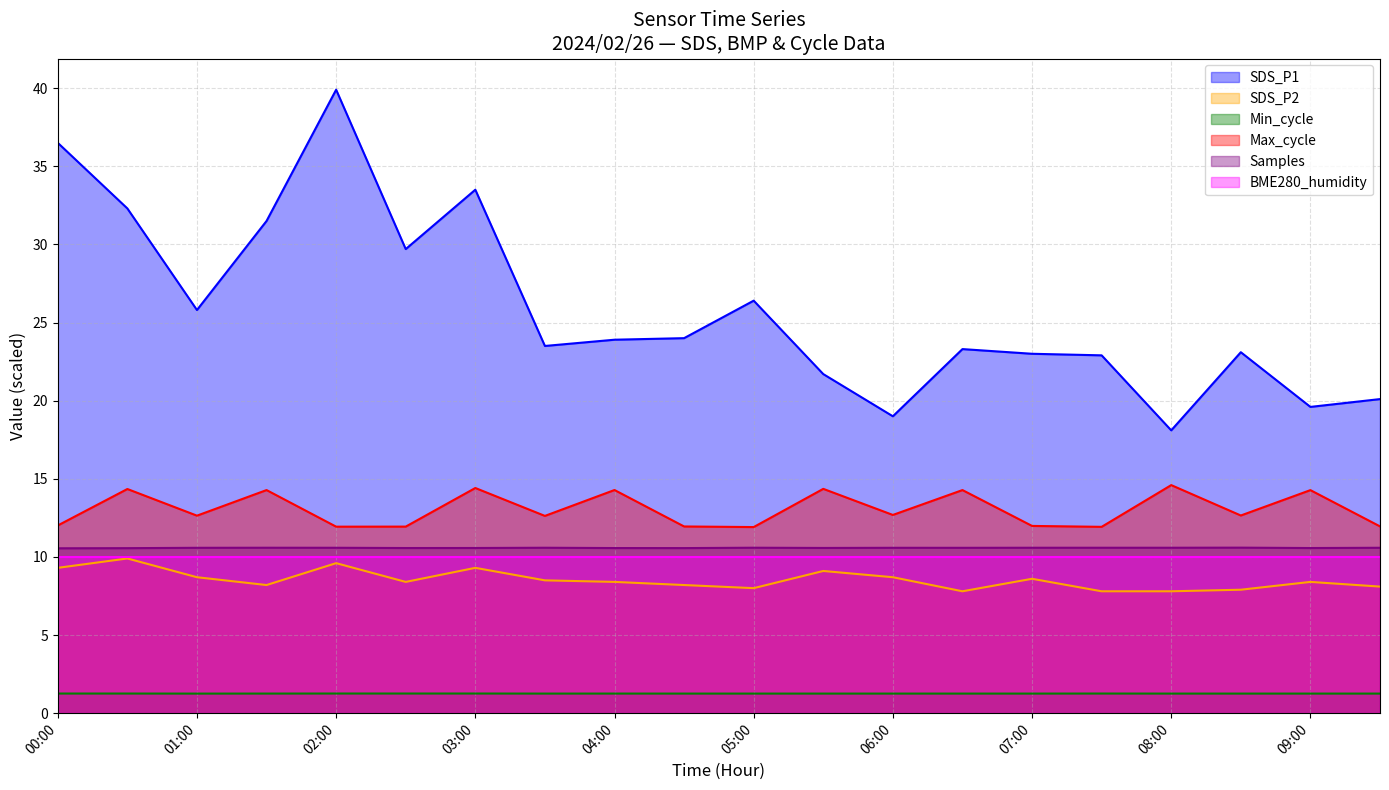

At 04:00, list the series in order from smallest to largest.

Min_cycle, SDS_P2, BME280_humidity, Samples, Max_cycle, SDS_P1